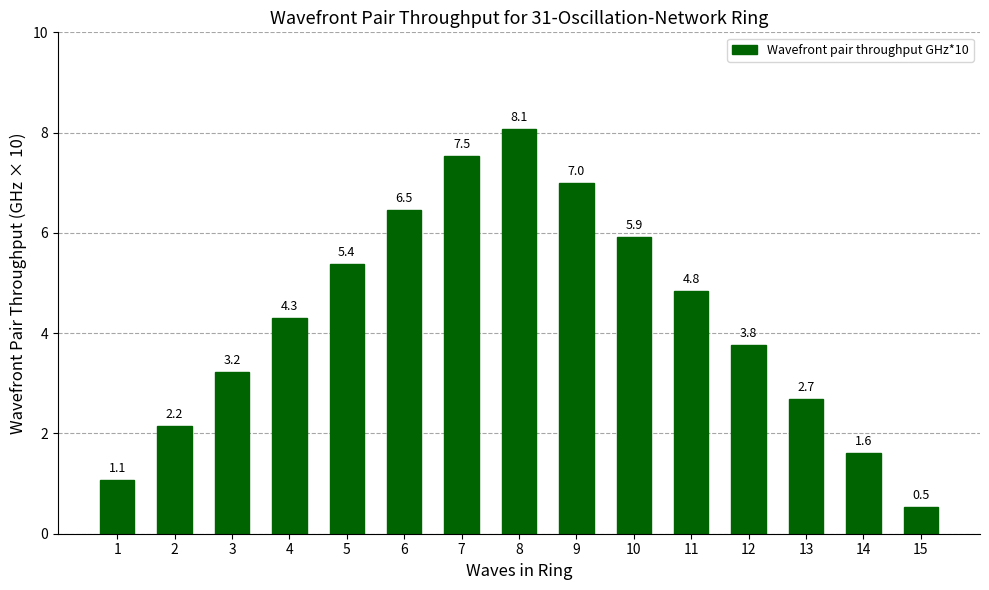

Reading right to left, what are all the values shown in this chart?

0.5	1.6	2.7	3.8	4.8	5.9	7.0	8.1	7.5	6.5	5.4	4.3	3.2	2.2	1.1